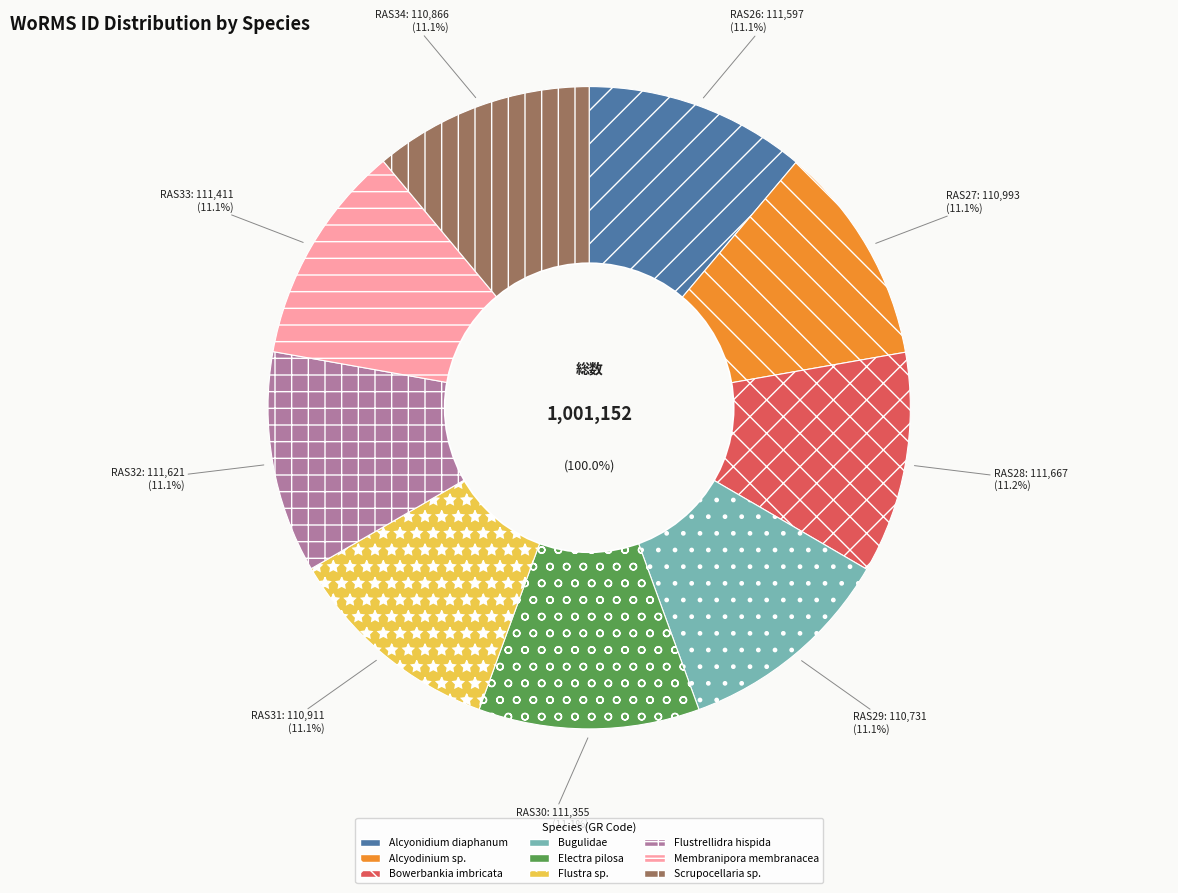

Which slice is the smallest?

Bugulidae